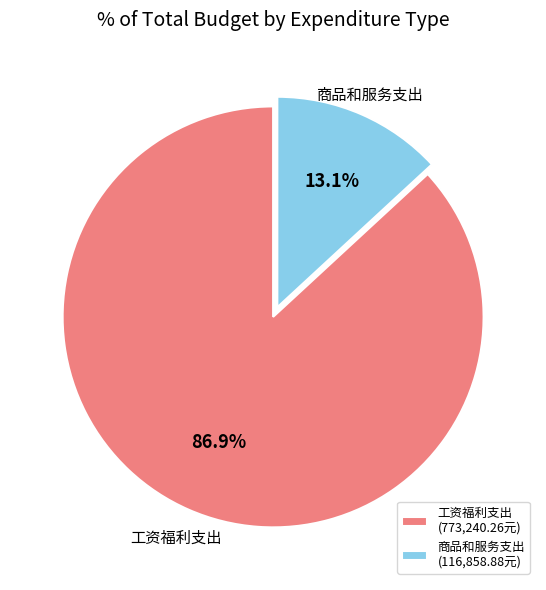

Which category has the biggest portion of the pie?

工资福利支出